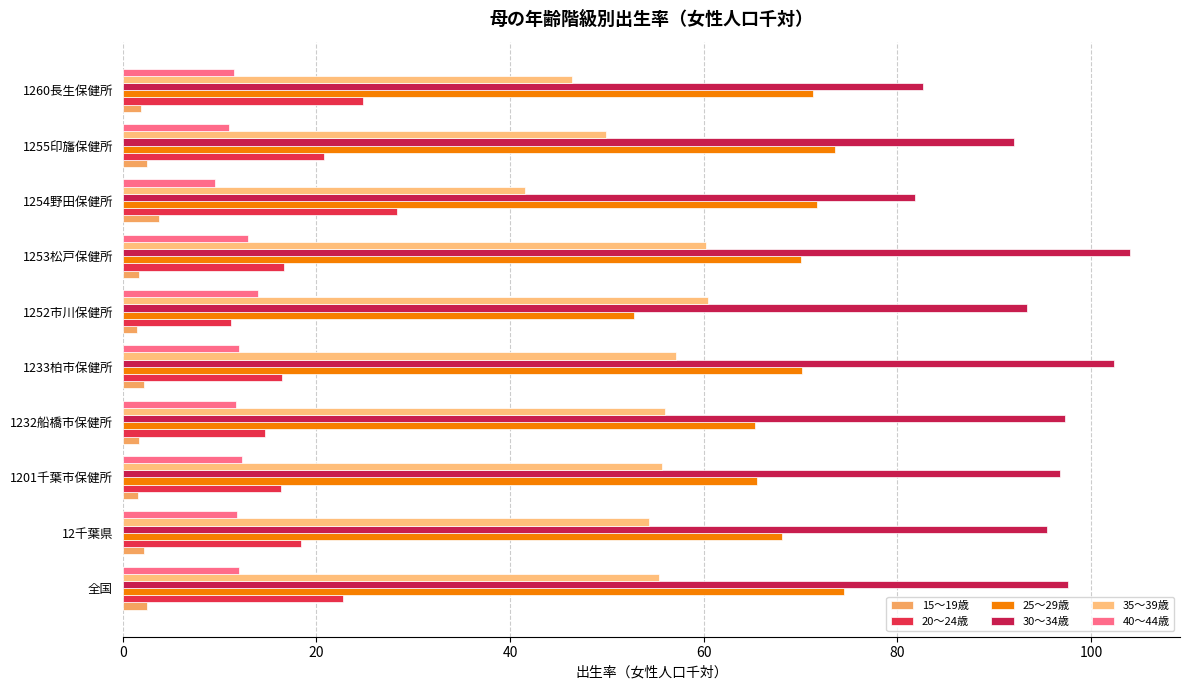

How many categories are shown in the chart?

10